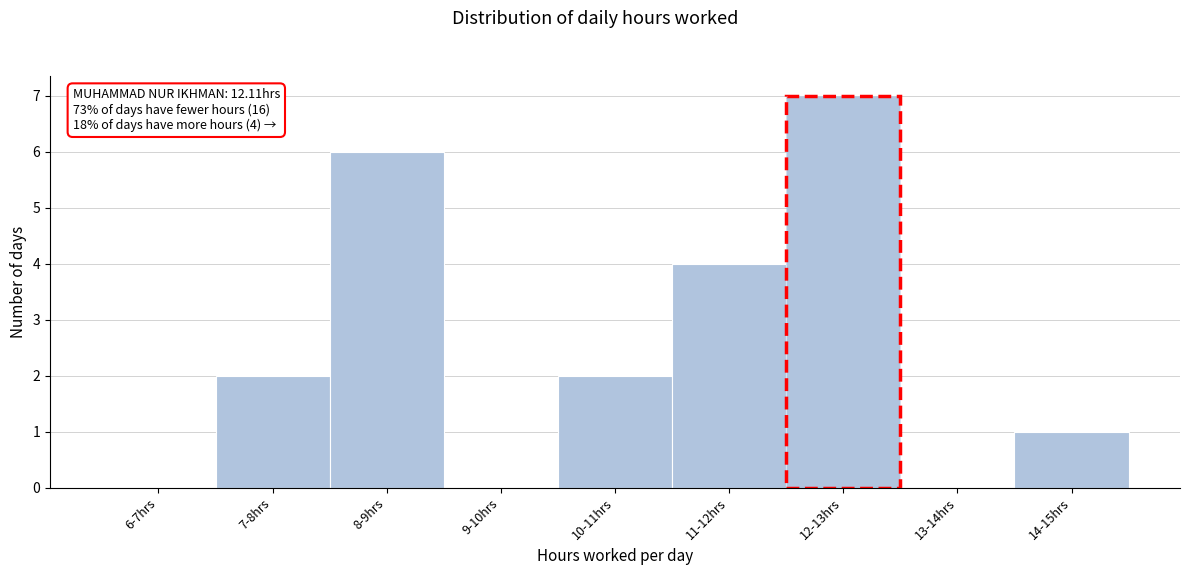

Reading left to right, extract all data points from this chart.

6-7hrs=0	7-8hrs=2	8-9hrs=6	9-10hrs=0	10-11hrs=2	11-12hrs=4	12-13hrs=7	13-14hrs=0	14-15hrs=1